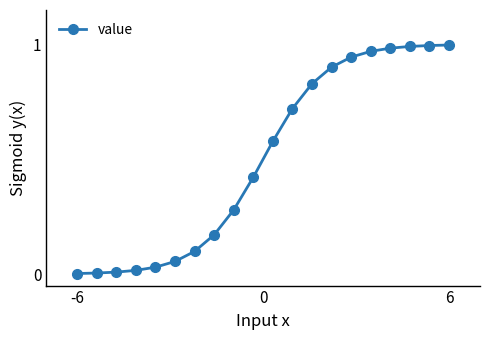

What is the average value?

0.5